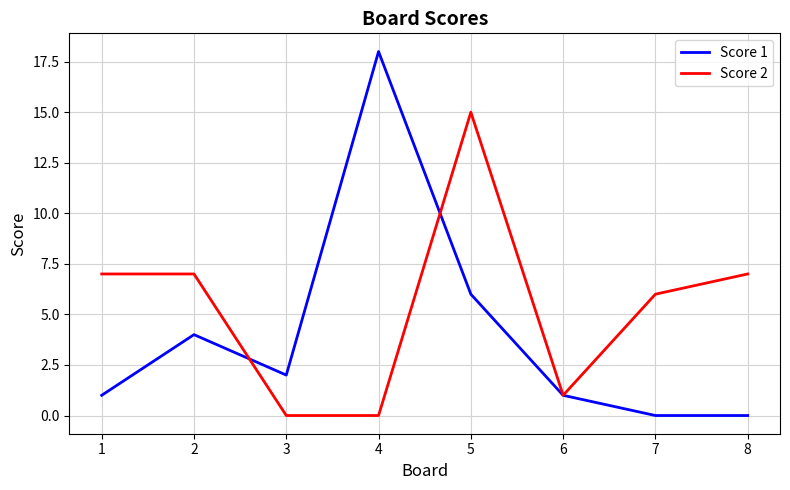

What are all the series names shown in the legend?

Score 1, Score 2